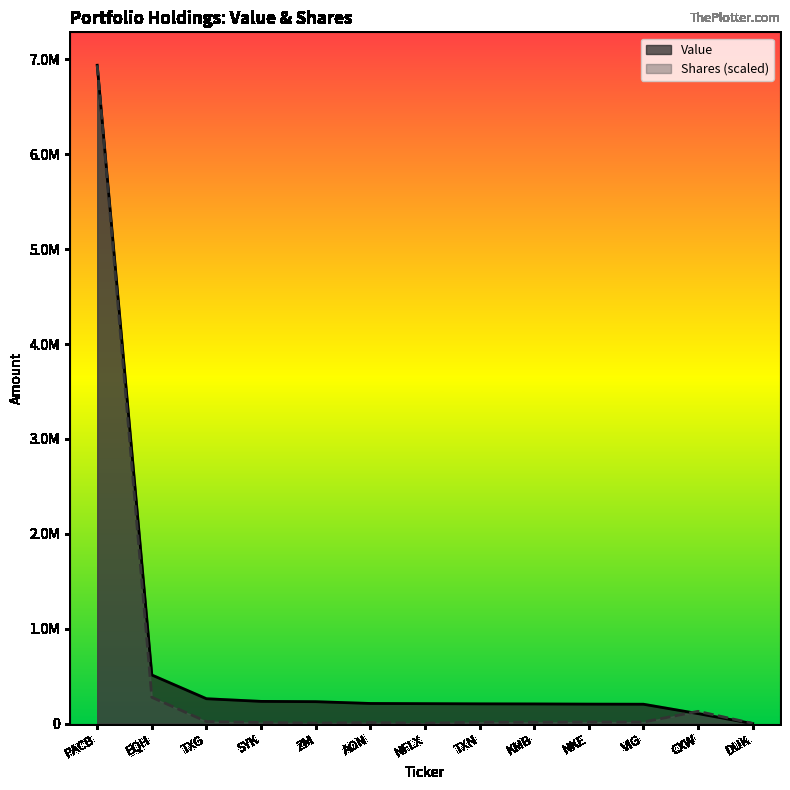

Is the value of Shares or principal amount at PACB greater than the value of Value at ZM?

Yes